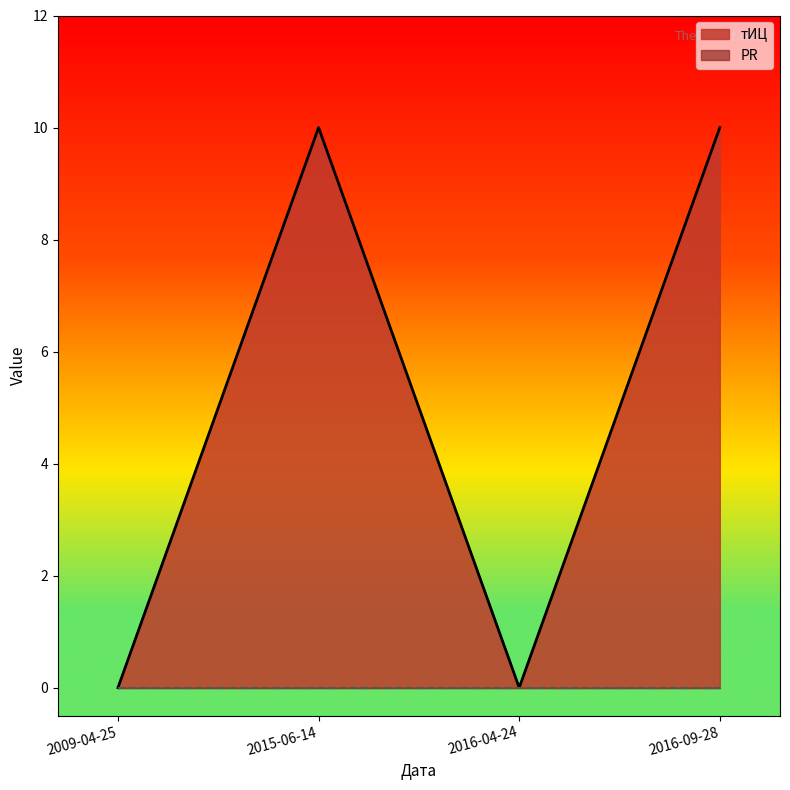

The тИЦ series shows 10 at 2015-06-14. True or false?

True